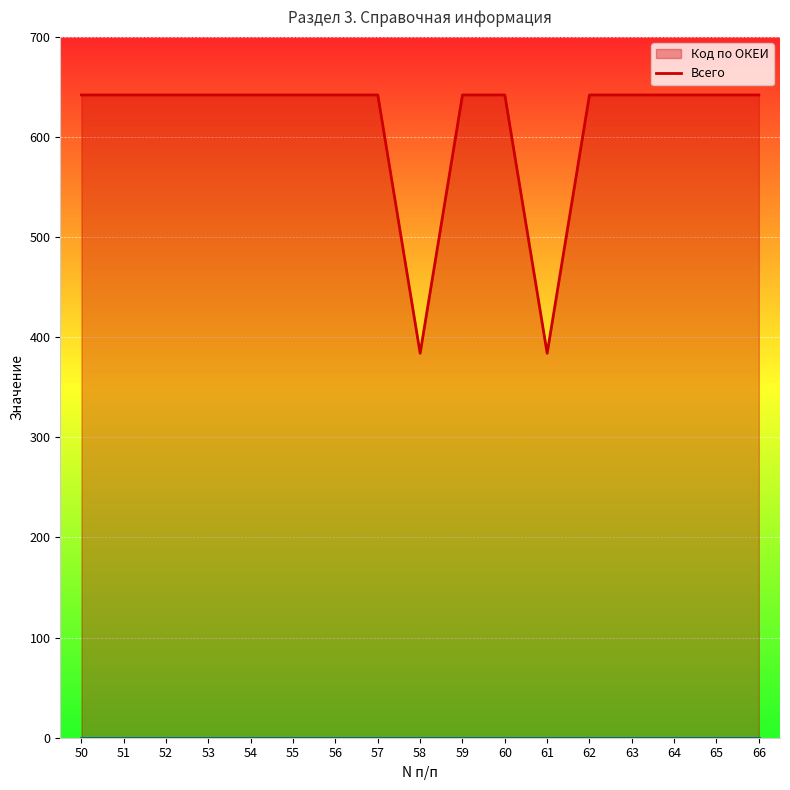

Which series has the largest total across all categories?

Код по ОКЕИ (line)